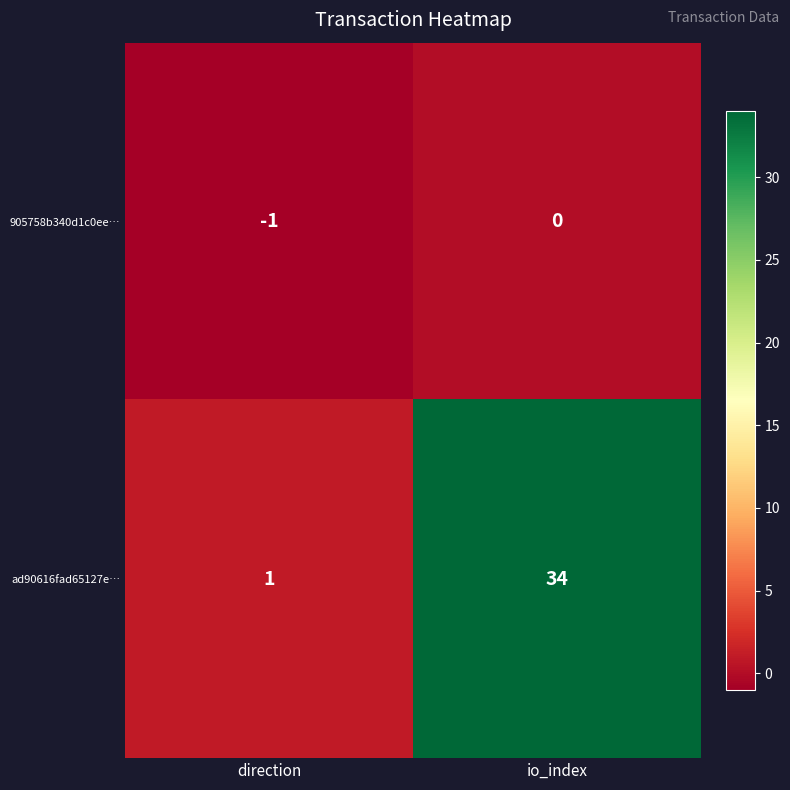

Read the ad90616fad65127e… value at io_index.

34